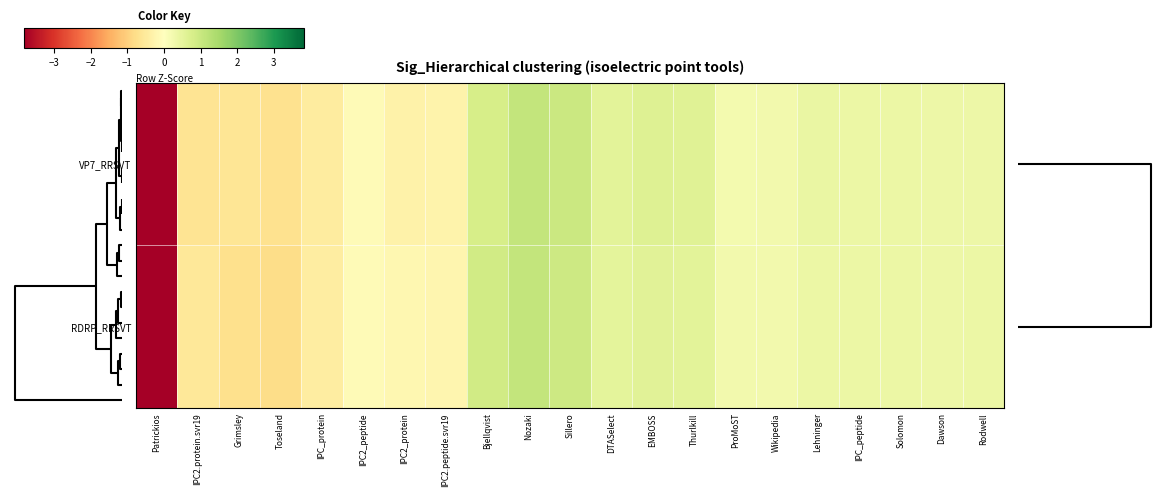

How many data points does each series have?

21